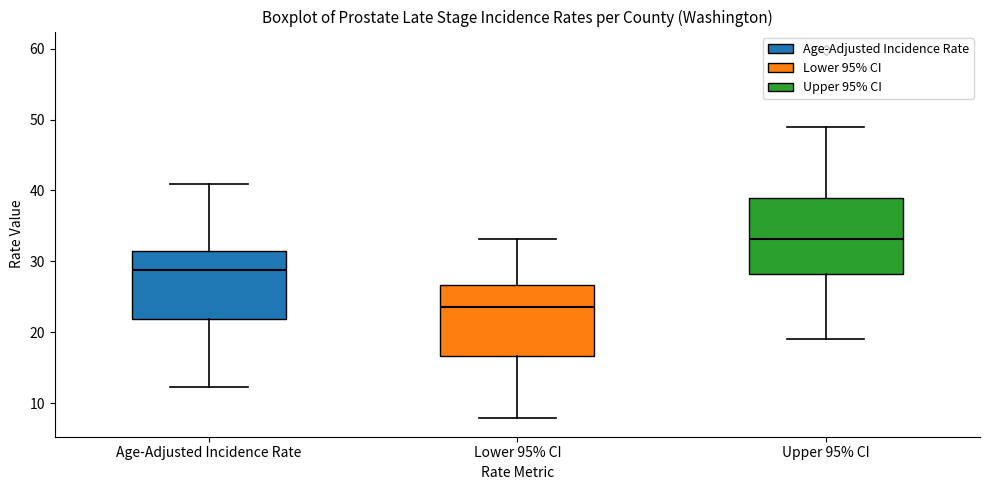

Reading left to right, read every box against the y-axis: the position of its median line, the range the box covers, and the ends of its whiskers. The values are not printed on the chart, so give them approximately, as read against the axis.

Age-Adjusted Incidence Rate: median 29, box 22 to 31, whiskers 12 to 41
Lower 95% CI: median 24, box 17 to 27, whiskers 8 to 33
Upper 95% CI: median 33, box 28 to 39, whiskers 19 to 49